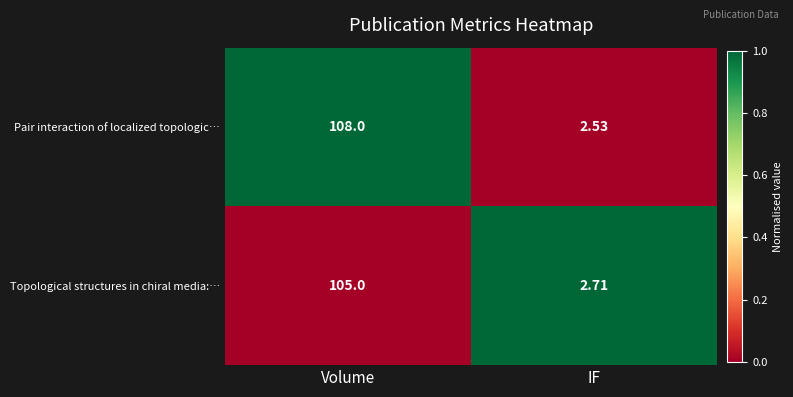

Which series has the largest range (max minus min)?

Pair interaction of localized topologic…